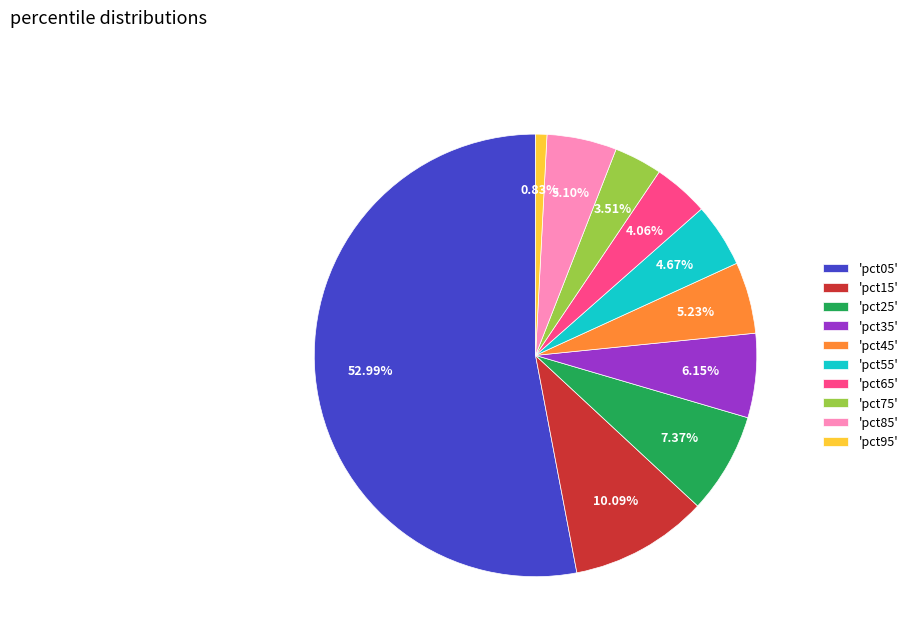

Which slice is the smallest?

'pct95'